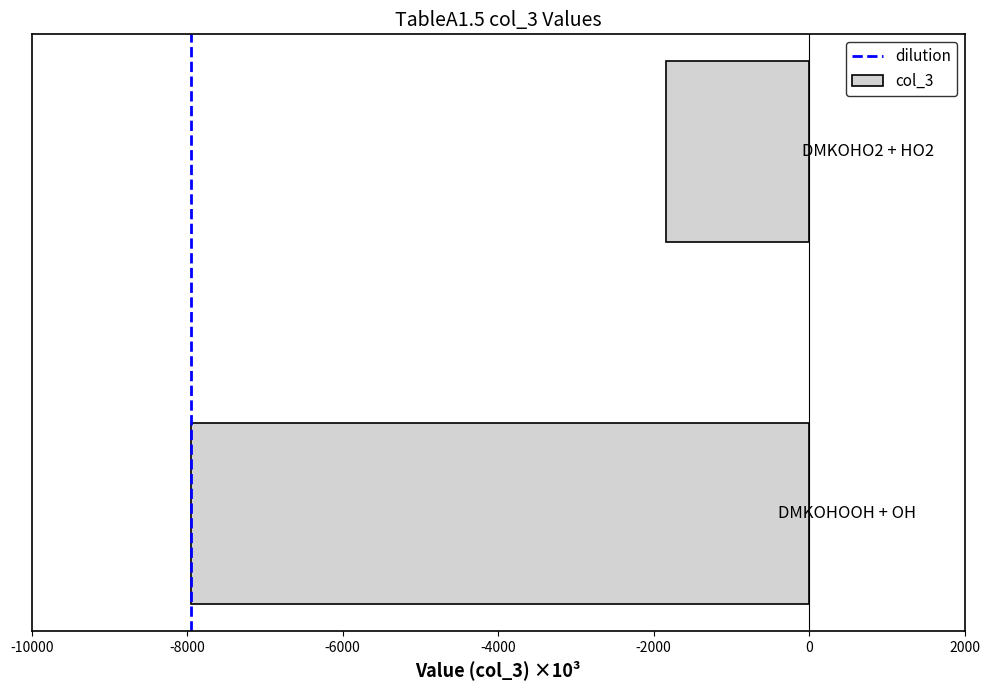

What is the difference between the maximum and minimum values?

6111.3